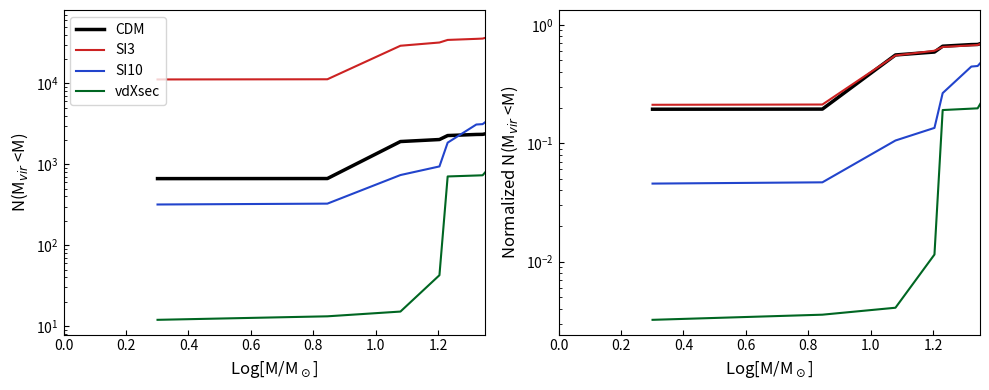

True or false: SI10 and SI3 cross at least once.

False